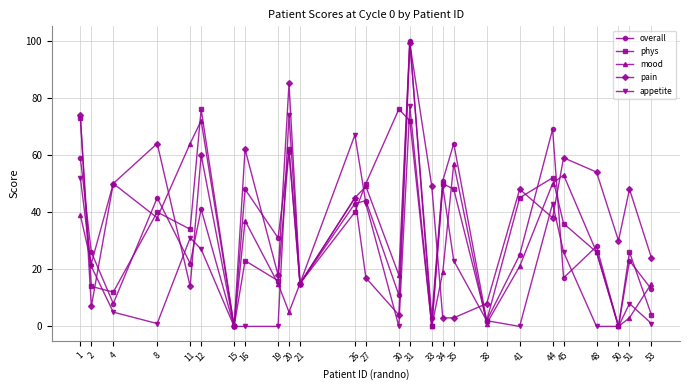

Reading left to right, what are all the values shown in this chart?

overall: 1=59	2=26	4=8	8=45	11=22	12=41	15=0	16=48	19=31	20=61	21=15	26=43	27=44	30=11	31=100	33=3	34=51	35=64	38=2	41=25	44=69	45=17	48=28	50=0	51=23	53=13
phys: 1=73	2=14	4=12	8=40	11=34	12=76	15=0	16=23	19=16	20=62	21=15	26=40	27=50	30=76	31=72	33=0	34=50	35=48	38=2	41=45	44=52	45=36	48=26	50=0	51=26	53=4
mood: 1=39	2=22	4=50	8=38	11=64	12=72	15=0	16=37	19=15	20=5	21=15	26=45	27=49	30=18	31=100	33=0	34=19	35=57	38=1	41=21	44=50	45=53	48=26	50=0	51=3	53=15
pain: 1=74	2=7	4=50	8=64	11=14	12=60	15=0	16=62	19=18	20=85	21=15	26=45	27=17	30=4	31=99	33=49	34=3	35=3	38=8	41=48	44=38	45=59	48=54	50=30	51=48	53=24
appetite: 1=52	2=21	4=5	8=1	11=31	12=27	15=0	16=0	19=0	20=74	21=15	26=67	27=43	30=0	31=77	33=0	34=49	35=23	38=2	41=0	44=43	45=26	48=0	50=0	51=8	53=1